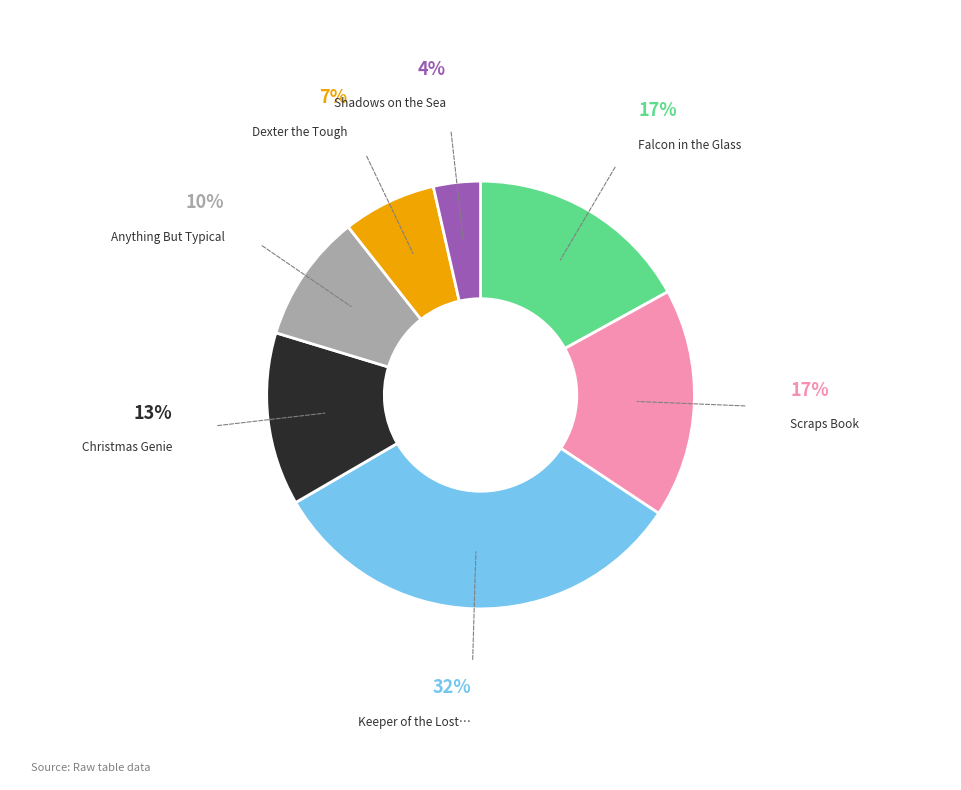

Is there a majority slice in this chart?

No